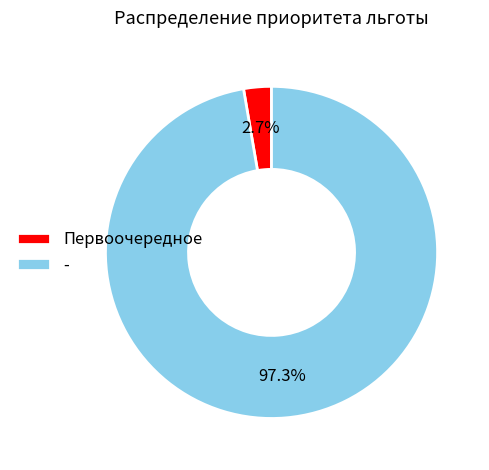

To the nearest percent, what portion does Первоочередное represent?

3%